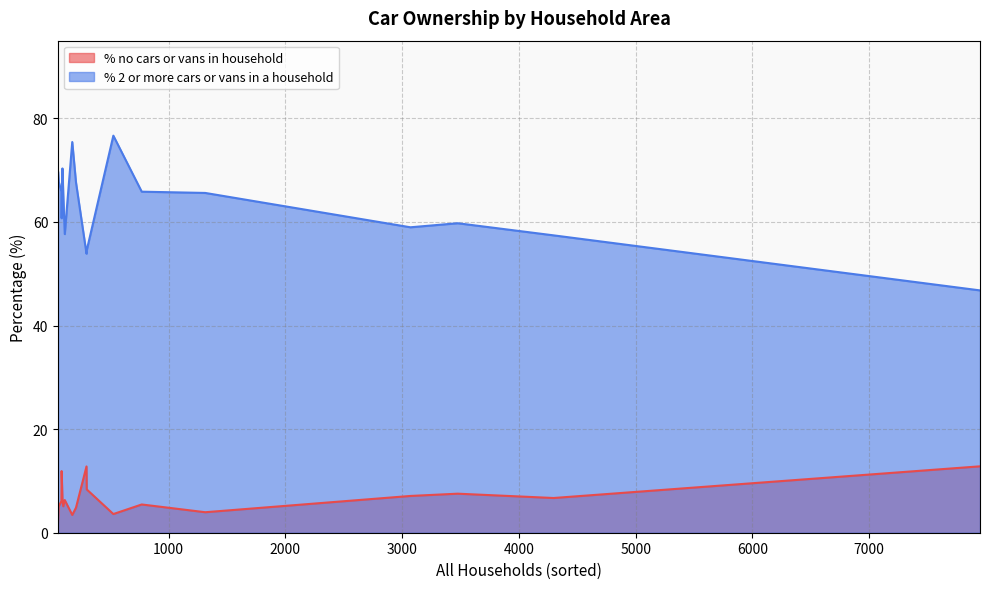

Which series has the largest range (max minus min)?

% 2 or more cars or vans in a household